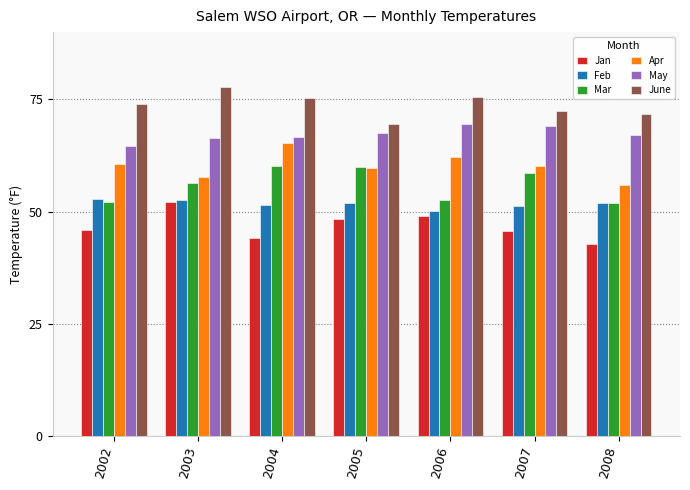

How many bars are there in total?

42